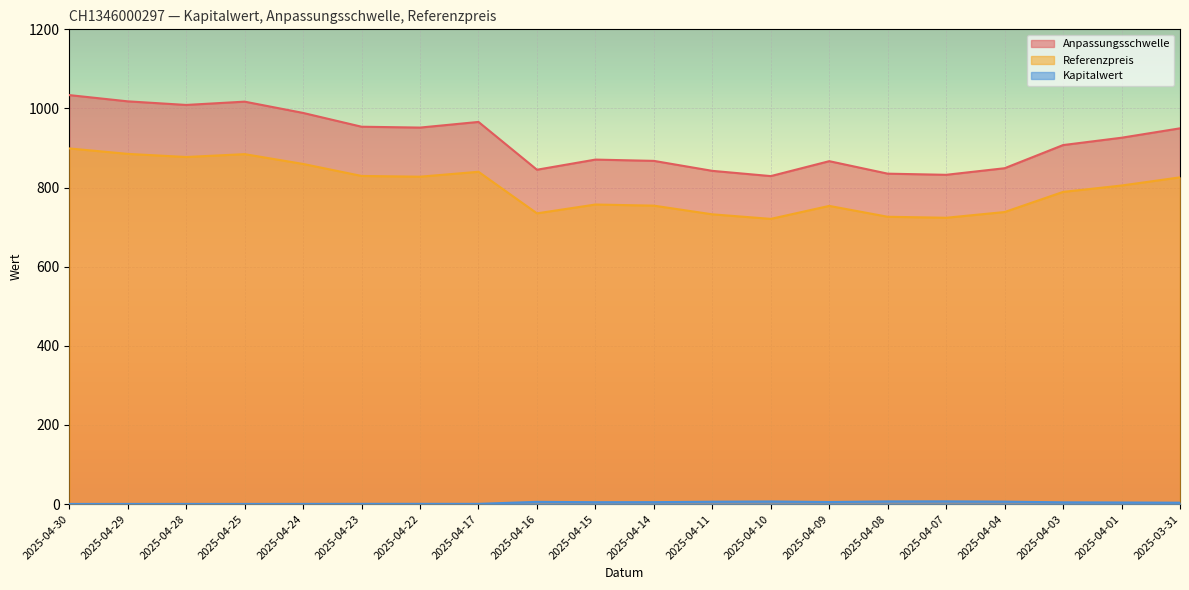

Which series has the largest total across all categories?

Anpassungsschwelle